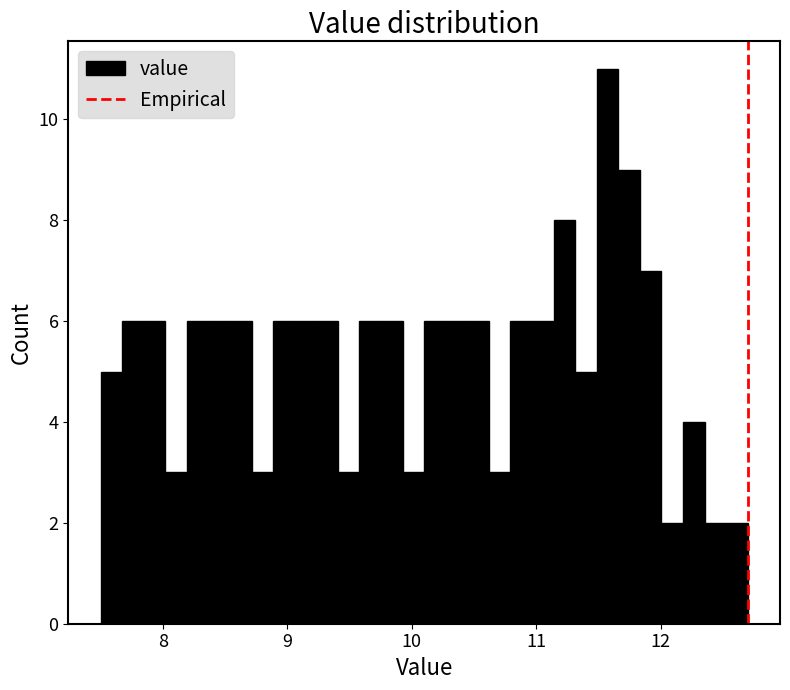

Read against the x-axis, roughly where is the centre of the tallest bar?

11.6